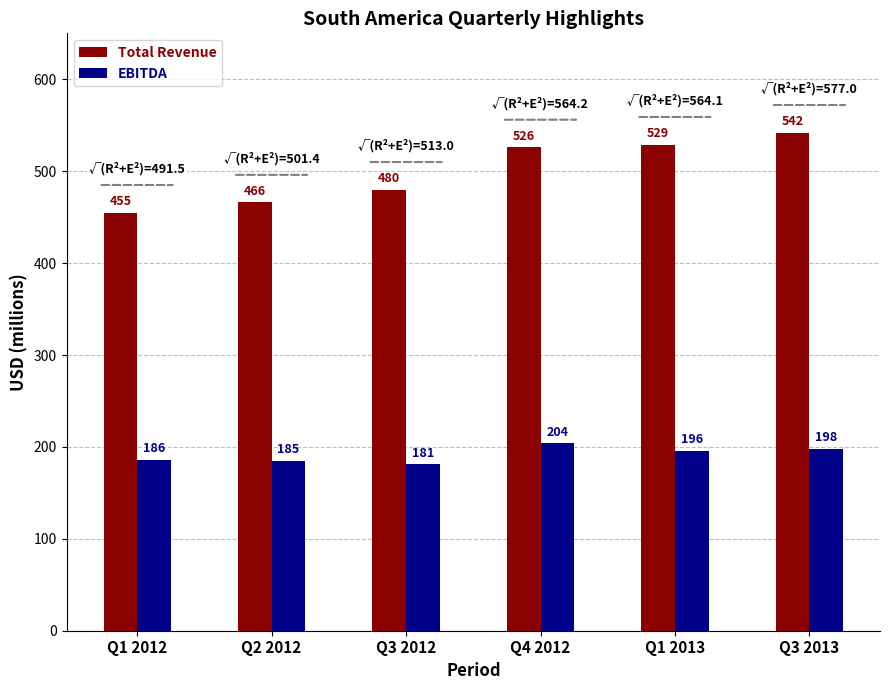

At which category is the sum across all series the highest?

Q3 2013